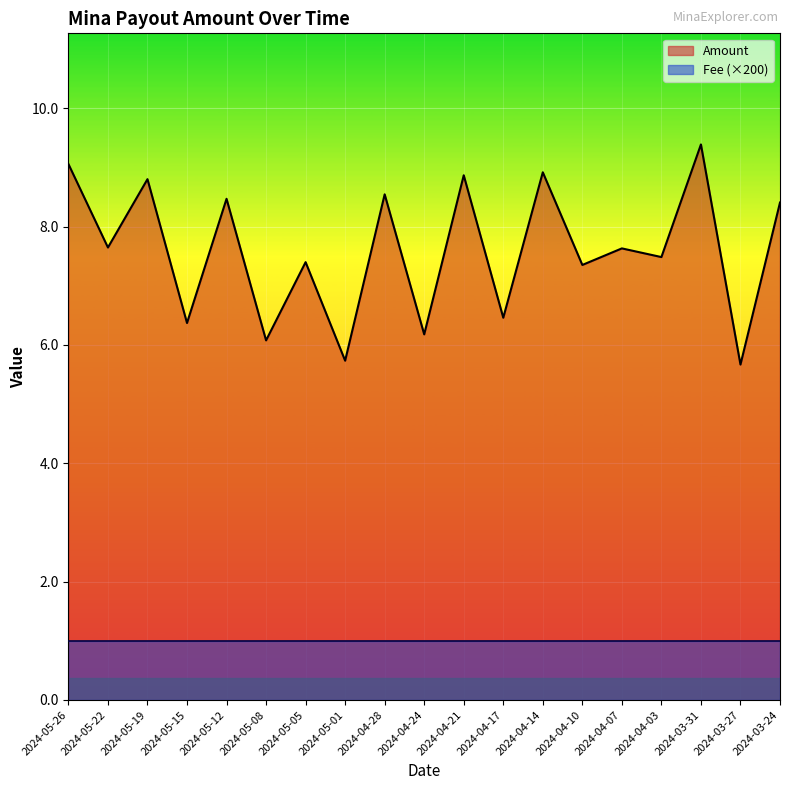

How many lines are shown in the chart?

2